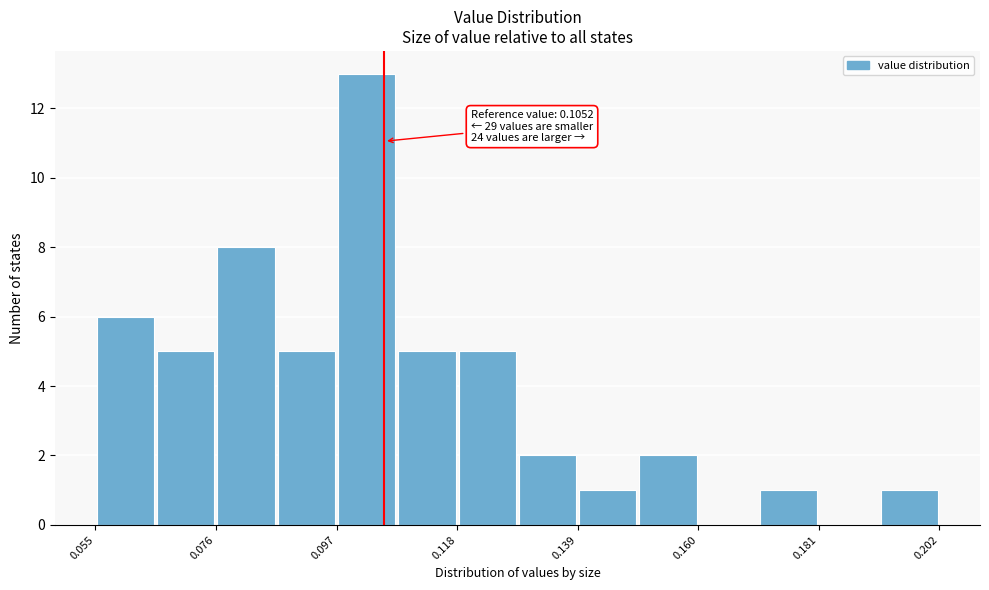

Around what value on the x-axis is the tallest bar? Give the approximate position of its centre, as read against the axis.

0.100